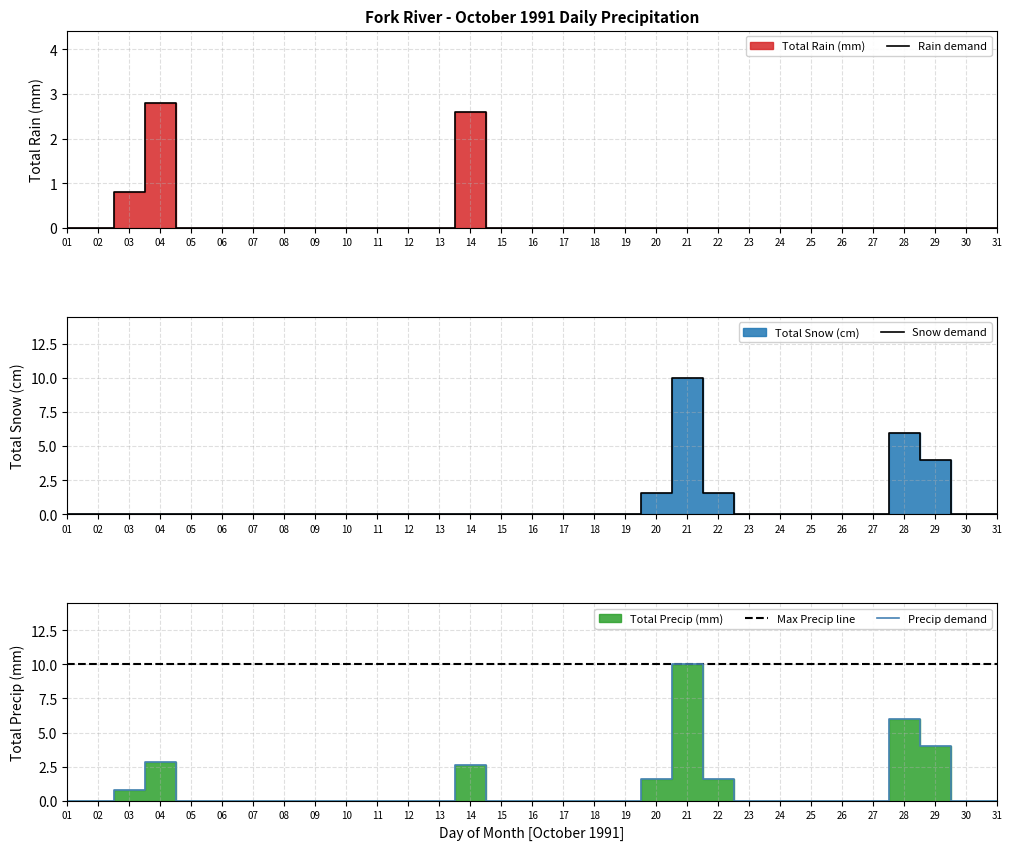

What is the difference between the second highest and minimum values in the Precip demand series?

6.0